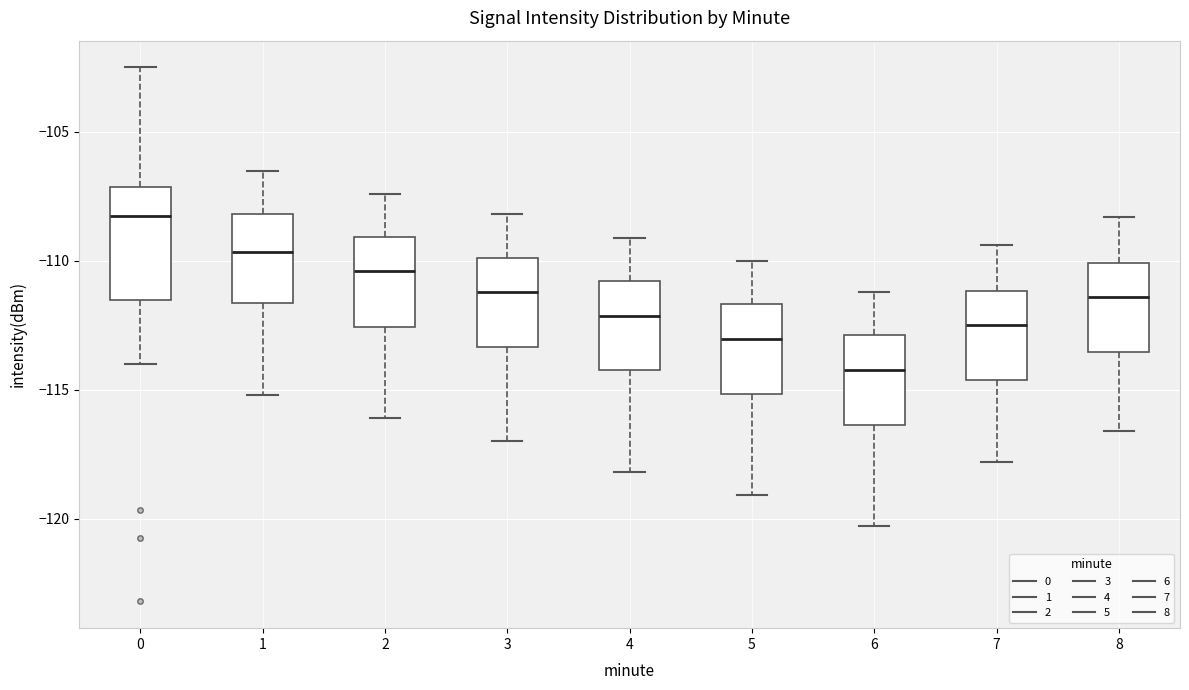

Which box is the tallest, from its lower edge to its upper edge?

0